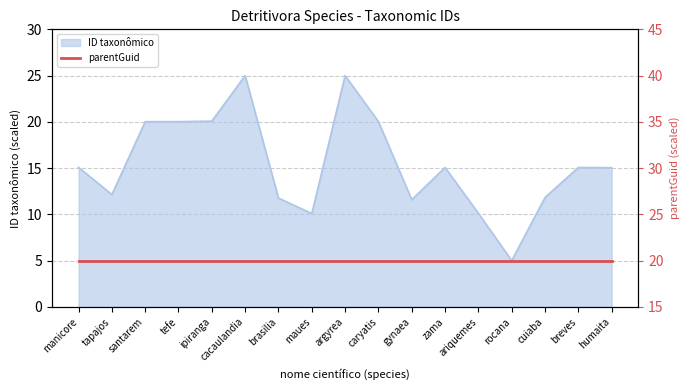

At which label does ID taxonômico reach its minimum?

rocana